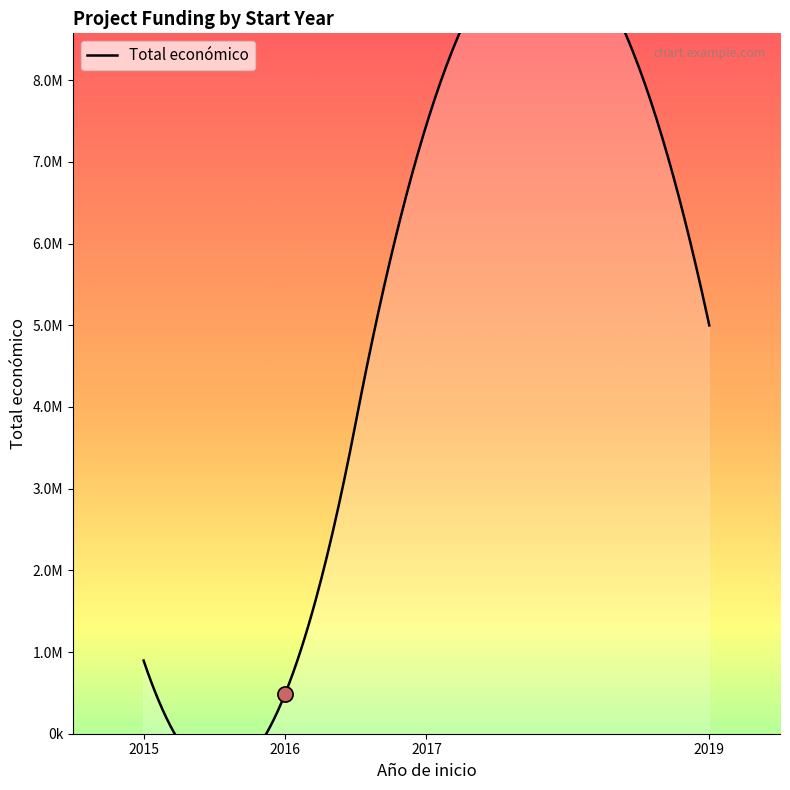

Between 2015 and 2016, which is larger?

2015